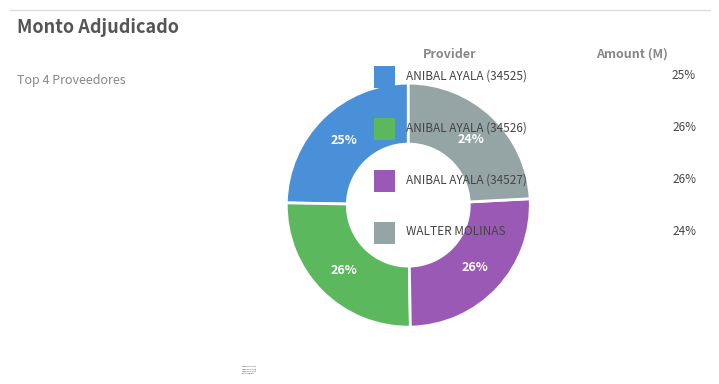

To the nearest percent, what percentage of the pie is ANIBAL AYALA (34527)?

26%